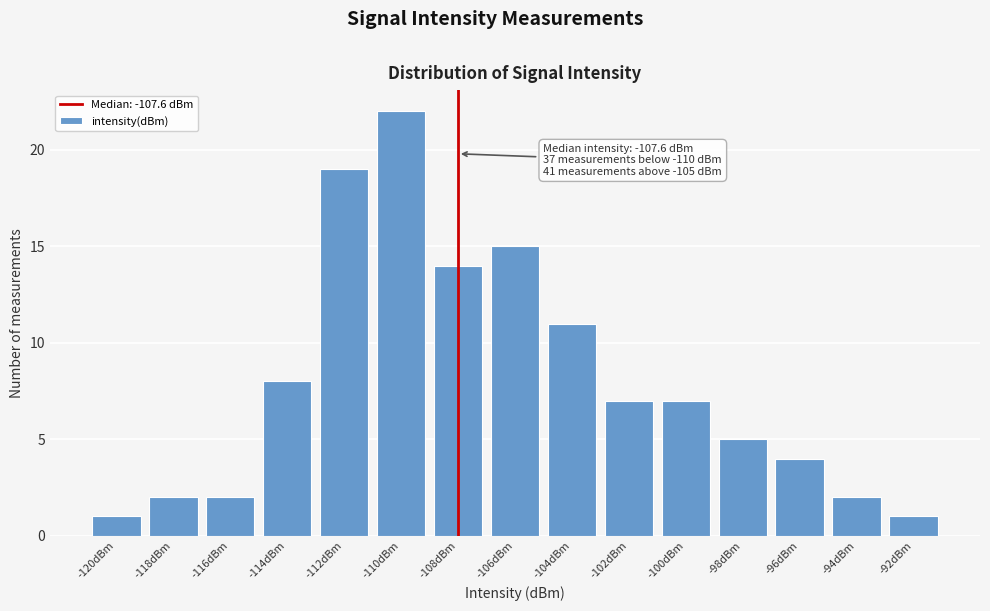

Reading left to right, extract all data points from this chart.

-120dBm=1	-118dBm=2	-116dBm=2	-114dBm=8	-112dBm=19	-110dBm=22	-108dBm=14	-106dBm=15	-104dBm=11	-102dBm=7	-100dBm=7	-98dBm=5	-96dBm=4	-94dBm=2	-92dBm=1